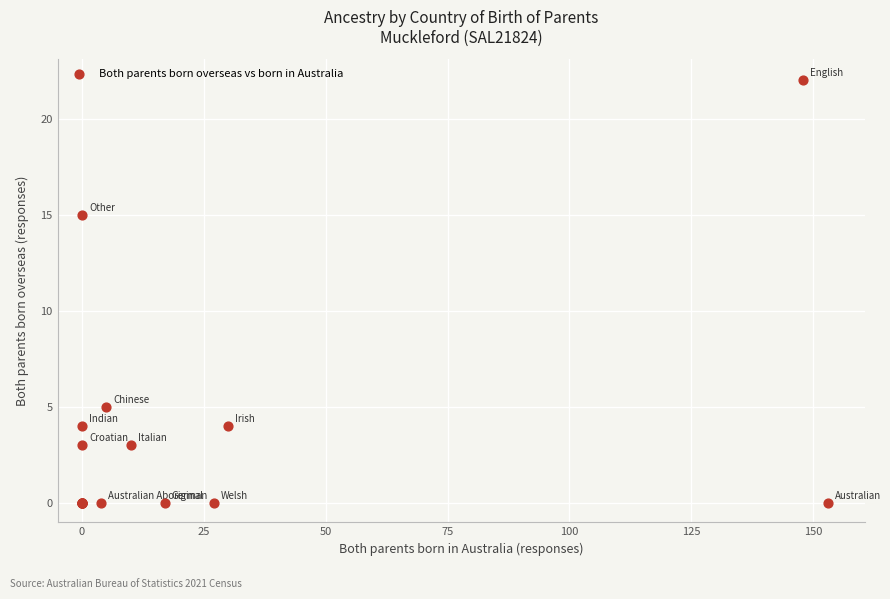

What Y value in the scatter plot is closest to 11?

15